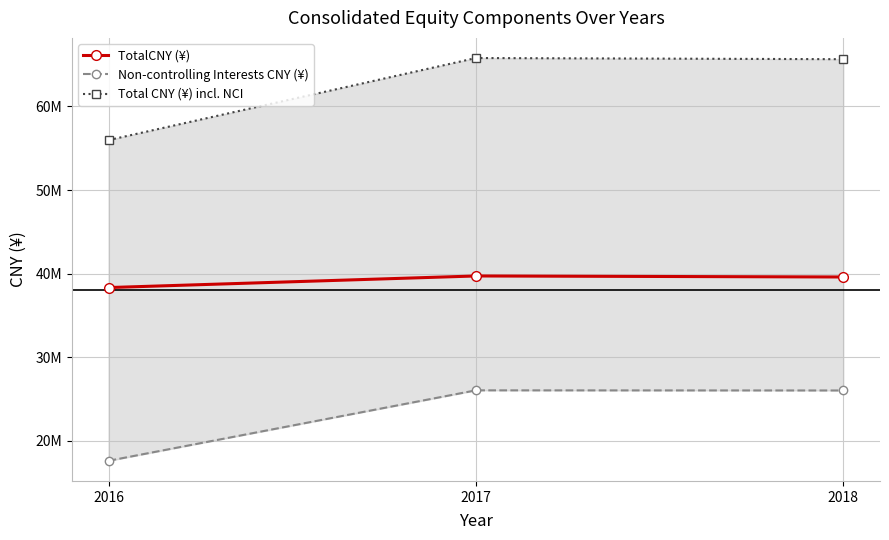

Which category has the highest value in the Non-controlling Interests CNY (¥) series?

2017